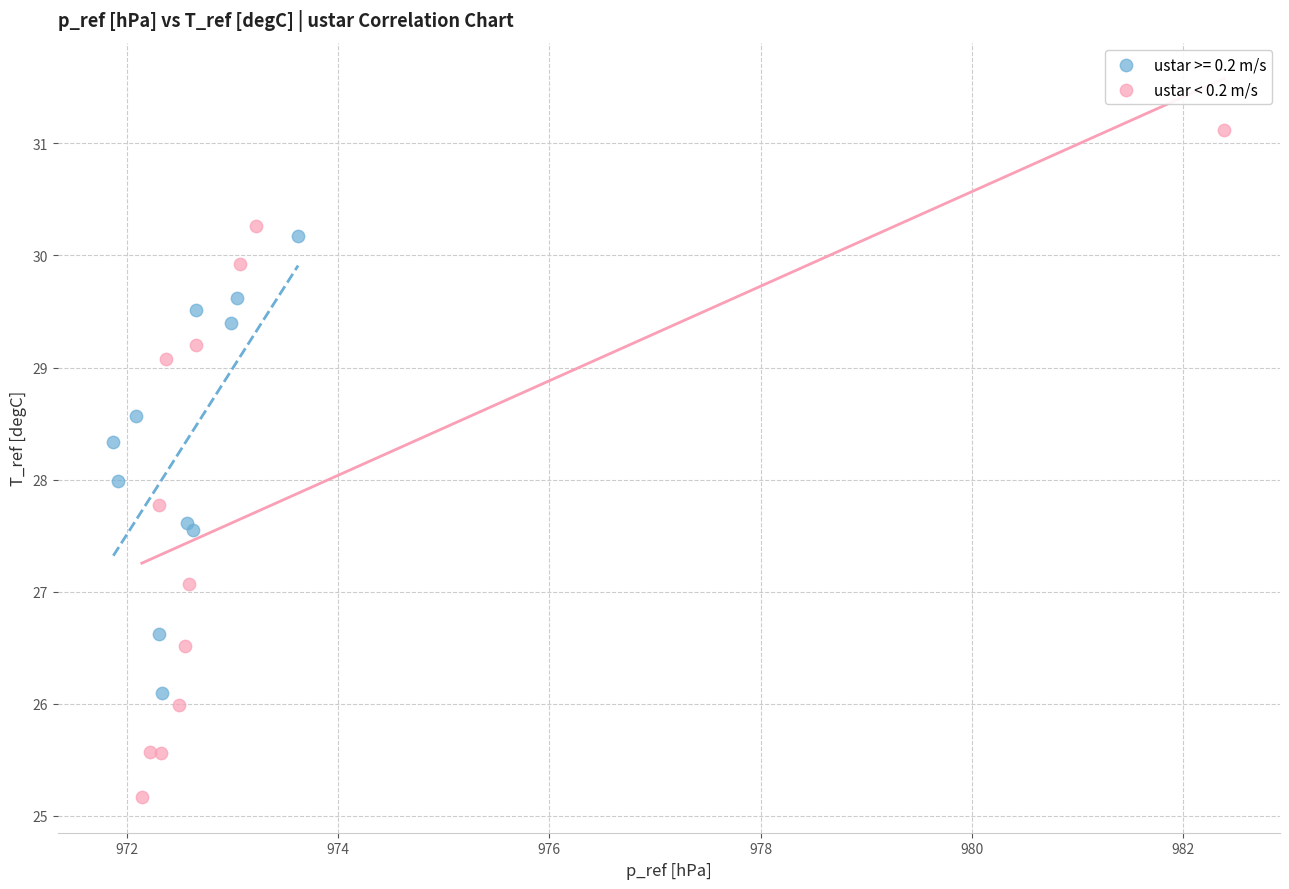

Which series contains the highest Y value?

ustar < 0.2 m/s